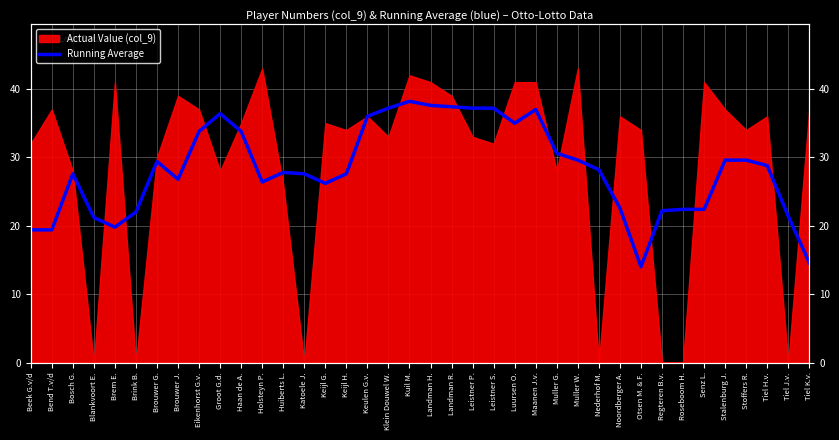

Reading left to right, extract all data points from this chart.

19.4	19.4	27.6	21.2	19.8	22.0	29.4	26.8	33.8	36.4	33.8	26.4	27.8	27.6	26.2	27.6	36.0	37.2	38.2	37.6	37.4	37.2	37.2	35.0	37.0	30.6	29.6	28.2	22.6	14.0	22.2	22.4	22.4	29.6	29.6	28.8	21.4	14.6